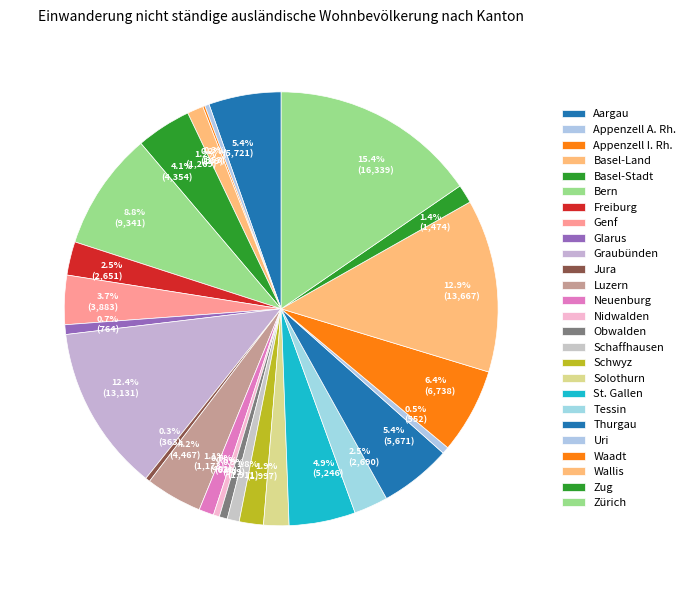

To the nearest percent, what percentage of the pie is Zug?

1%